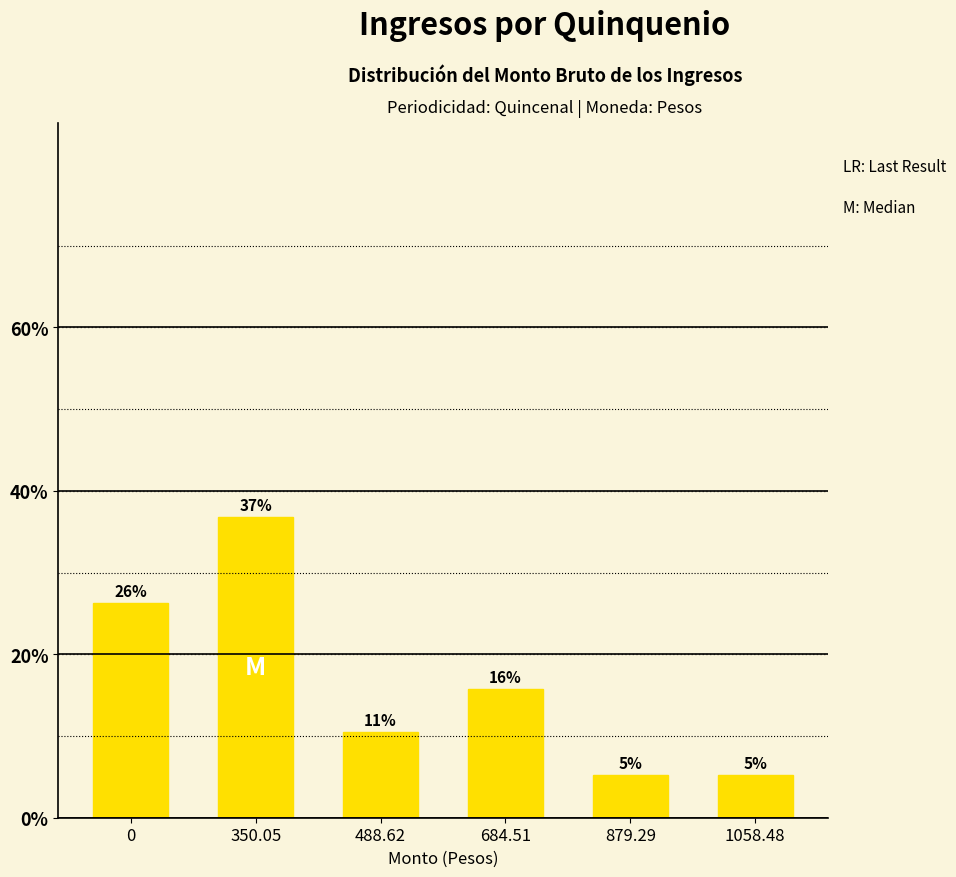

Which has a higher value, 879.29 or 488.62?

488.62